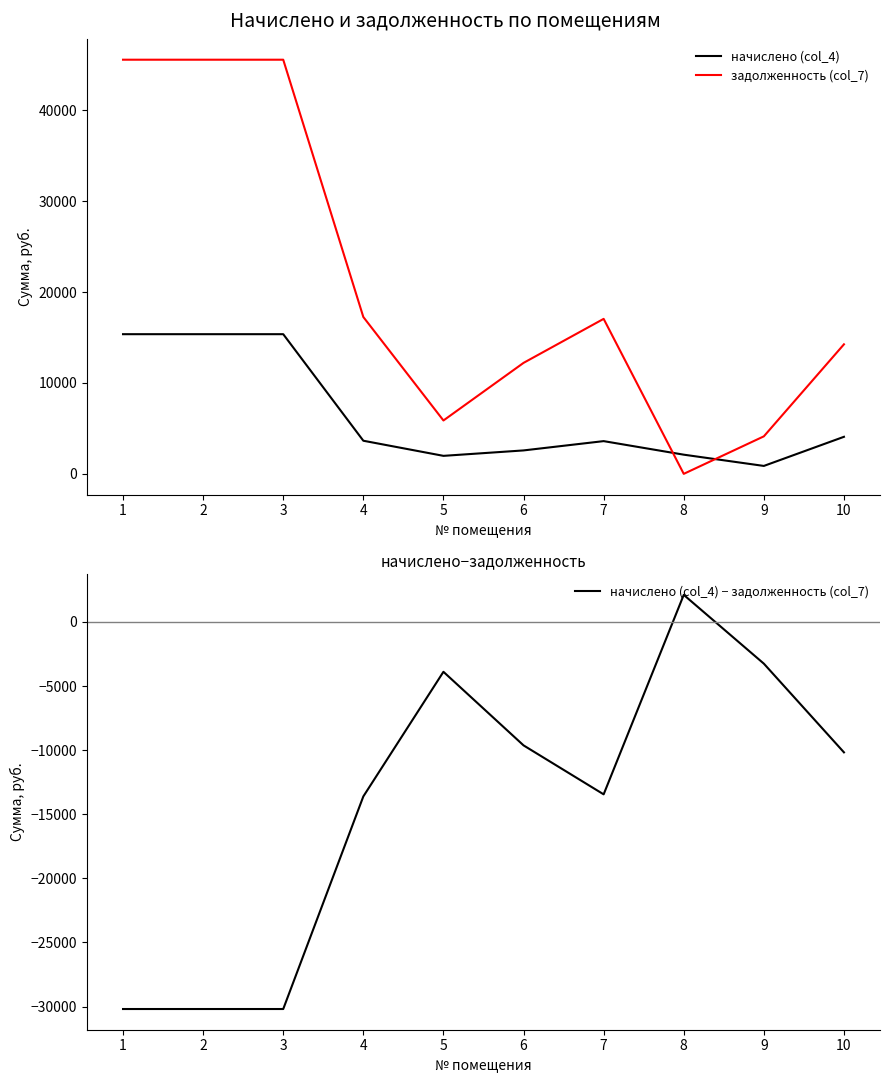

What is the sum of all задолженность (col_7) values?

207443.6